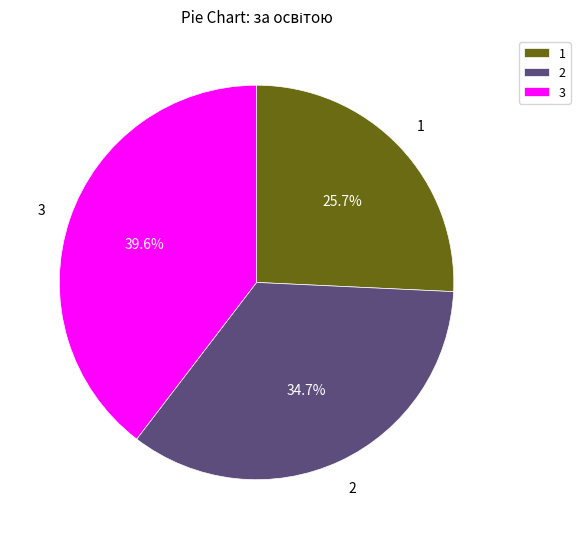

Is there any slice that represents more than half of the pie?

No